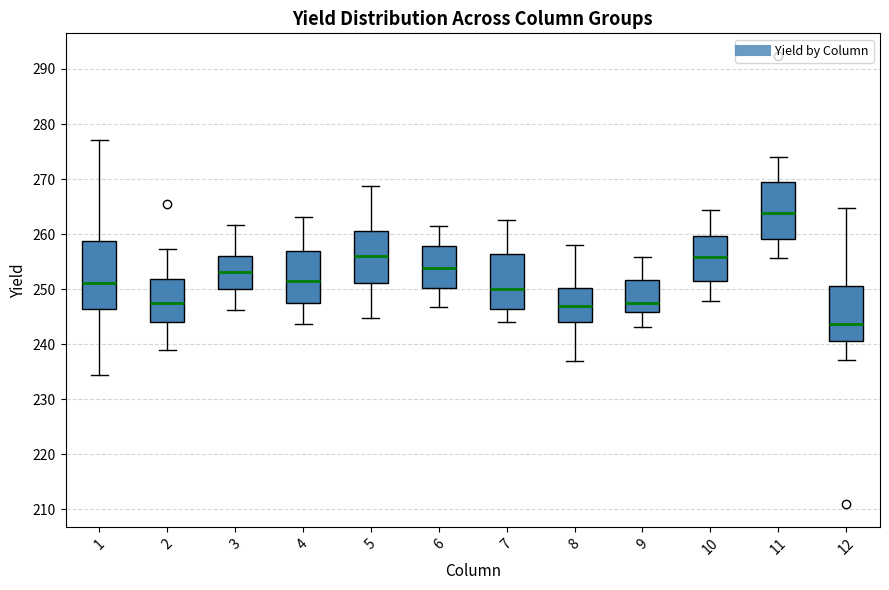

Reading left to right, transcribe this box plot: for each box, give where its median line is, the range the box spans, and where its two whiskers end, as read against the y-axis. The values are not printed on the chart, so give them approximately, as read against the axis.

1: median 251, box 246 to 259, whiskers 235 to 277
2: median 247, box 244 to 252, whiskers 239 to 257
3: median 253, box 250 to 256, whiskers 246 to 262
4: median 252, box 247 to 257, whiskers 244 to 263
5: median 256, box 251 to 261, whiskers 245 to 269
6: median 254, box 250 to 258, whiskers 247 to 262
7: median 250, box 246 to 256, whiskers 244 to 263
8: median 247, box 244 to 250, whiskers 237 to 258
9: median 247, box 246 to 252, whiskers 243 to 256
10: median 256, box 252 to 260, whiskers 248 to 264
11: median 264, box 259 to 270, whiskers 256 to 274
12: median 244, box 241 to 251, whiskers 237 to 265